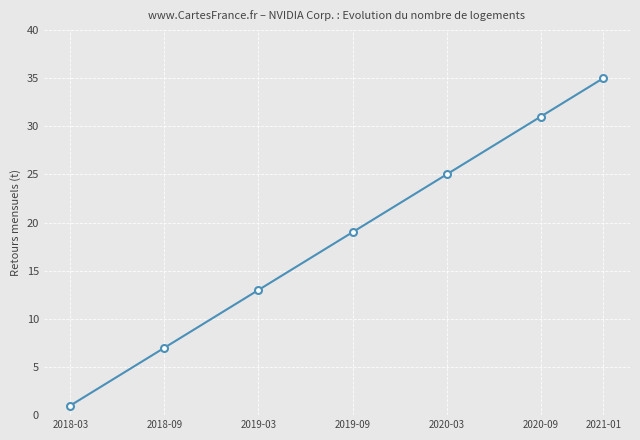

Which category has the lowest value across all series?

2018-03